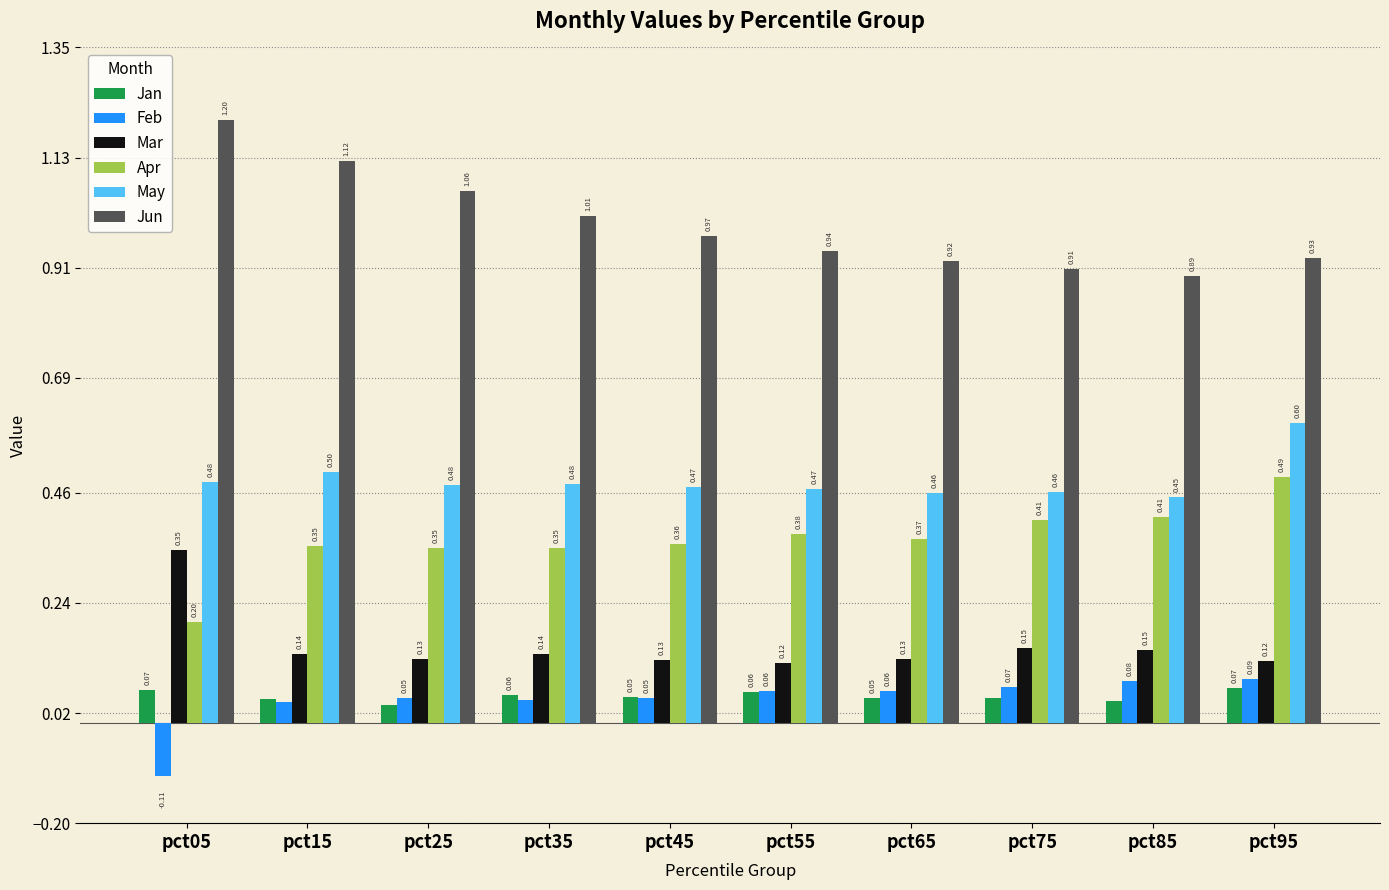

What are all the series names shown in the legend?

Jan, Feb, Mar, Apr, May, Jun